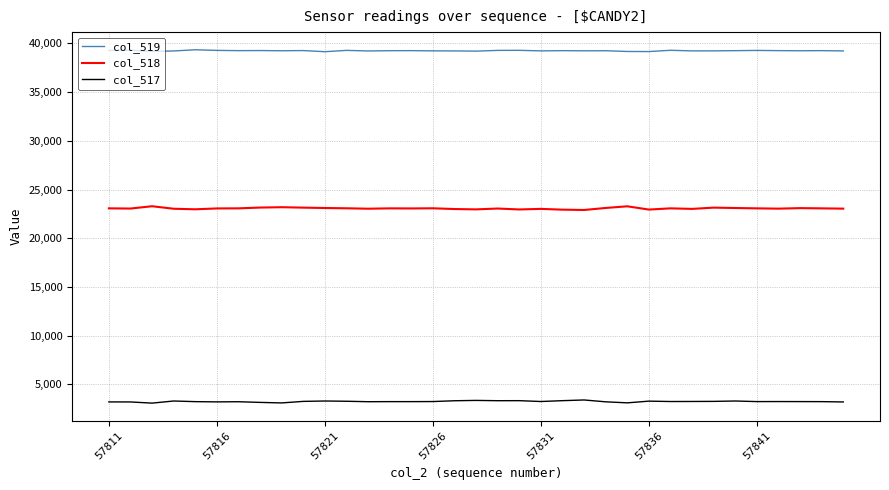

List the series in order of their overall mean, lowest first.

col_517, col_518, col_519